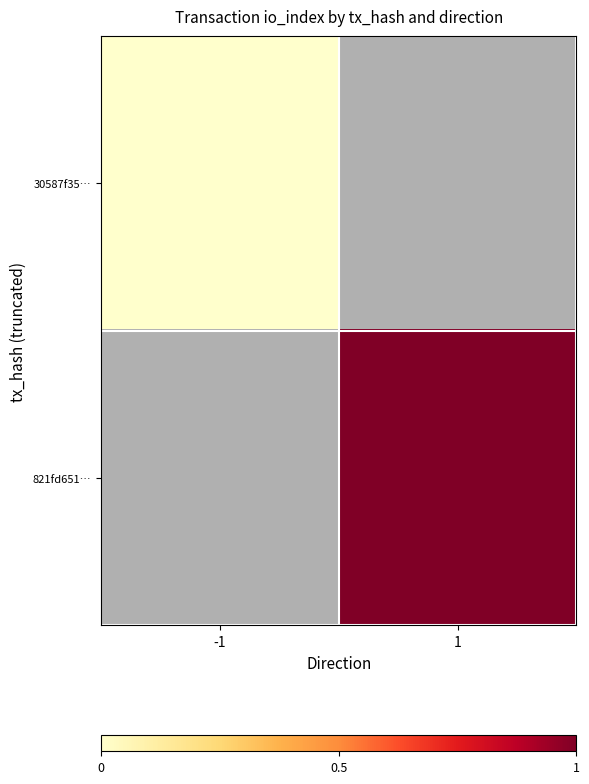

Is it true that 30587f35… equals 0.0 at -1?

True